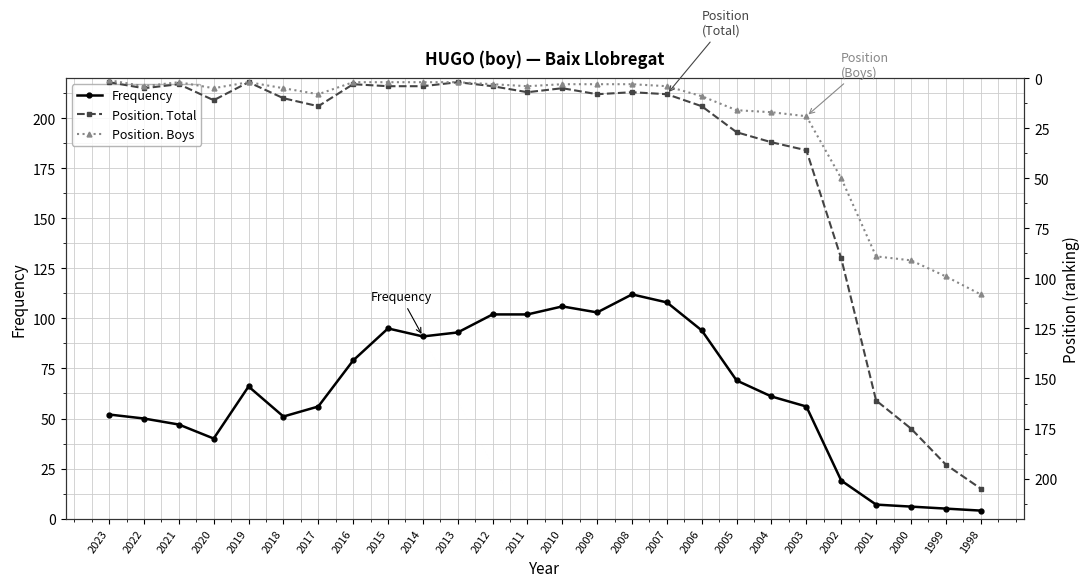

Rank the series by their maximum value, from highest to lowest.

Position. Total, Frequency, Position. Boys